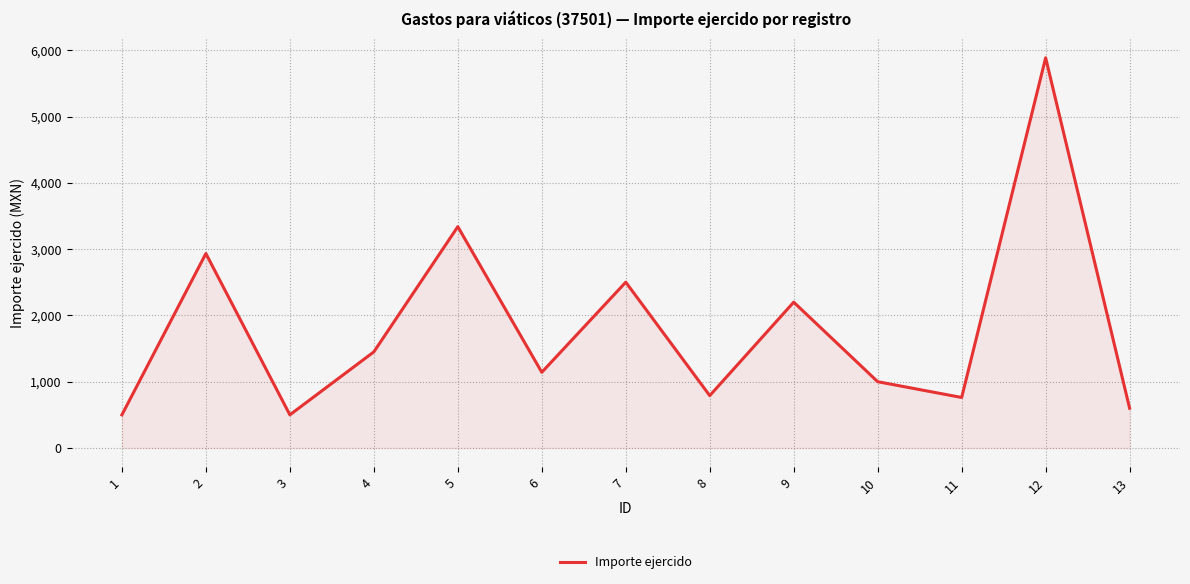

What is the maximum value shown in the chart?

5886.8